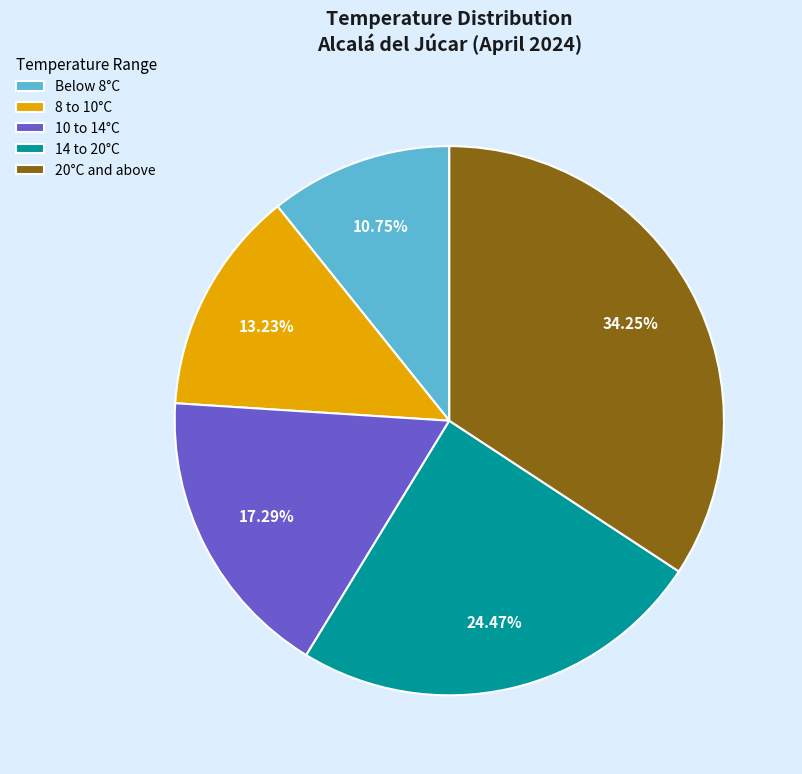

Which category has the smallest portion of the pie?

Below 8°C